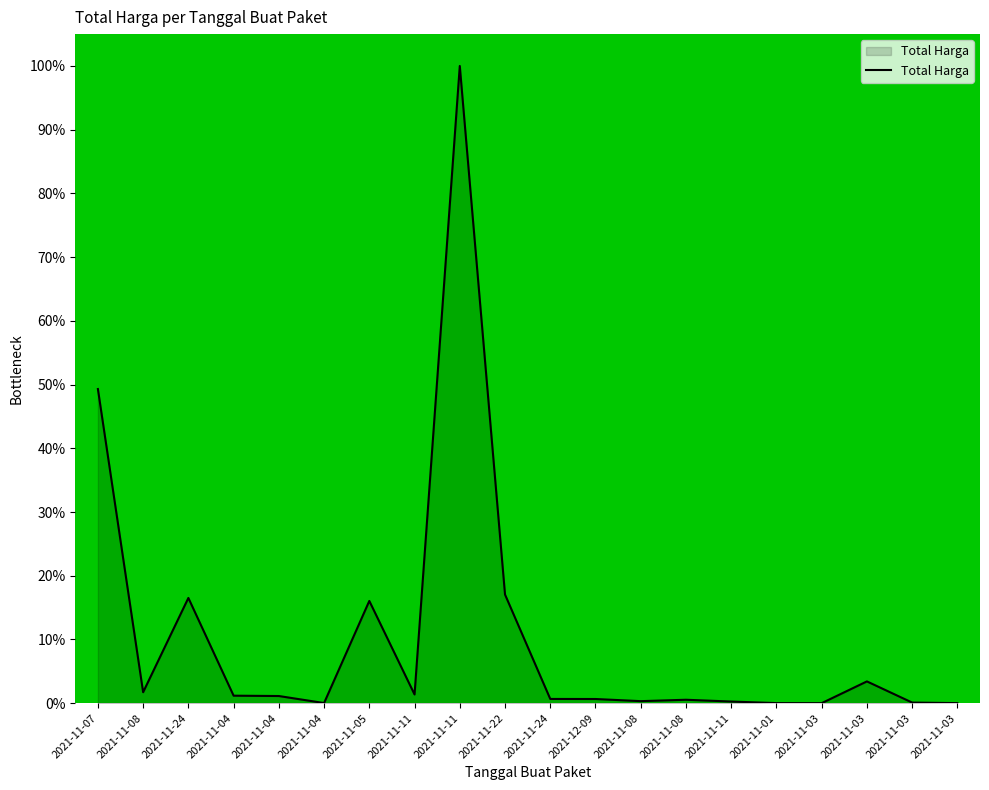

What is the greatest value displayed?

100.0